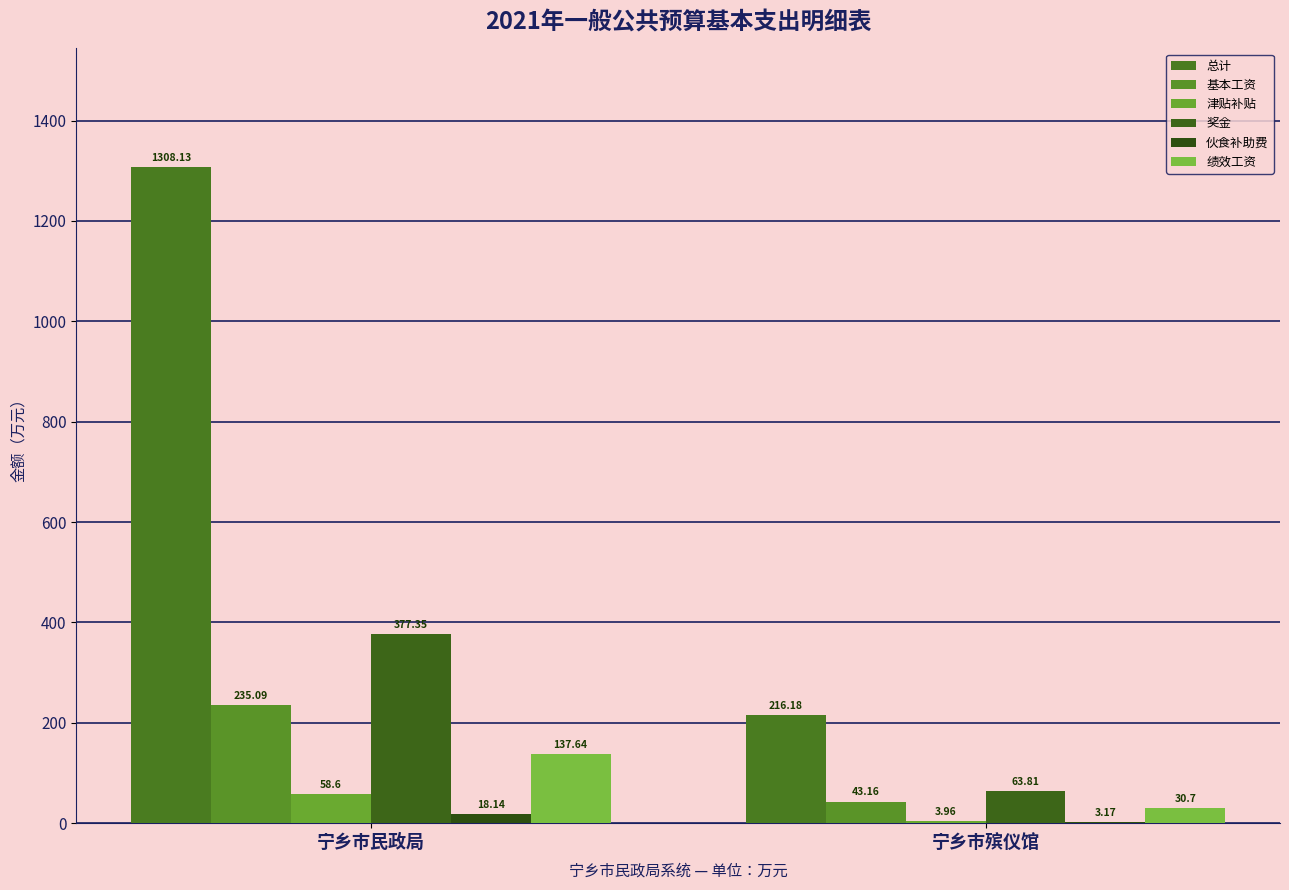

Which has a higher value, 宁乡市殡仪馆 or 宁乡市民政局?

宁乡市民政局